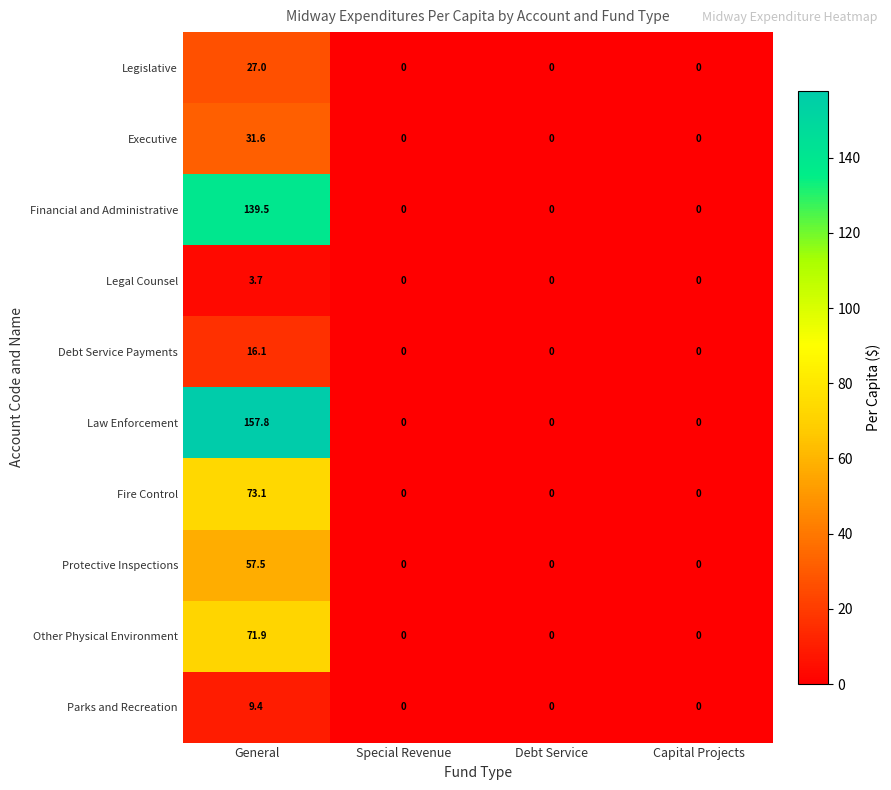

List the series in order of their peak value, lowest first.

Legal Counsel, Parks and Recreation, Debt Service Payments, Legislative, Executive, Protective Inspections, Other Physical Environment, Fire Control, Financial and Administrative, Law Enforcement